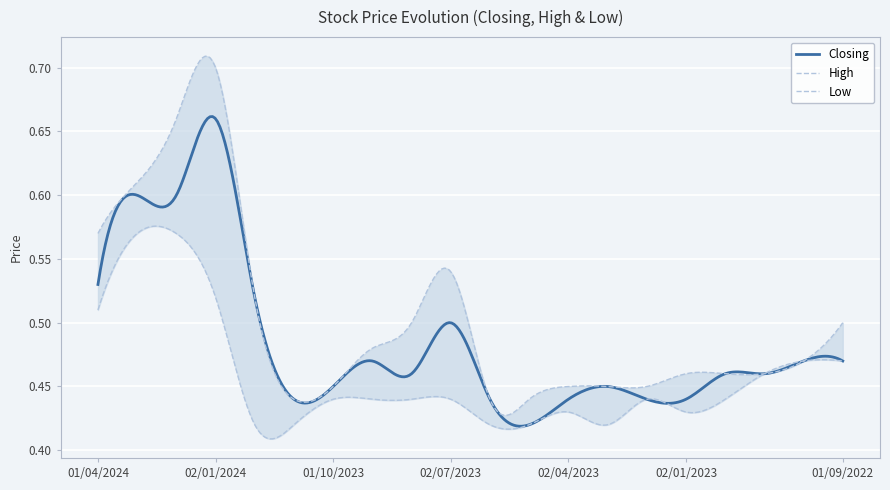

The High series shows 0.8 at 01/12/2022. True or false?

False